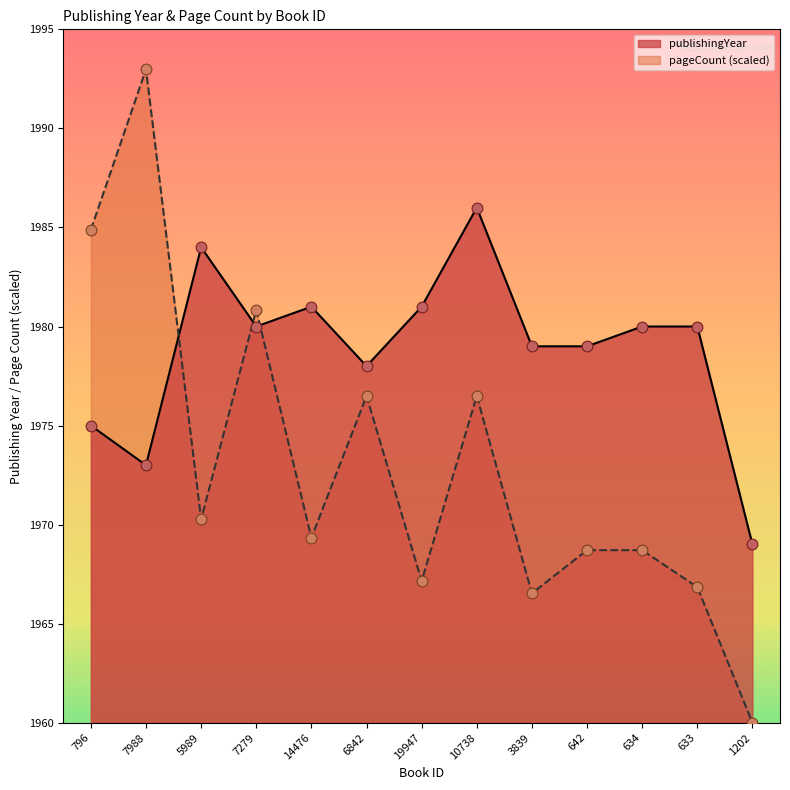

Which series has the widest spread of Y values?

pageCount